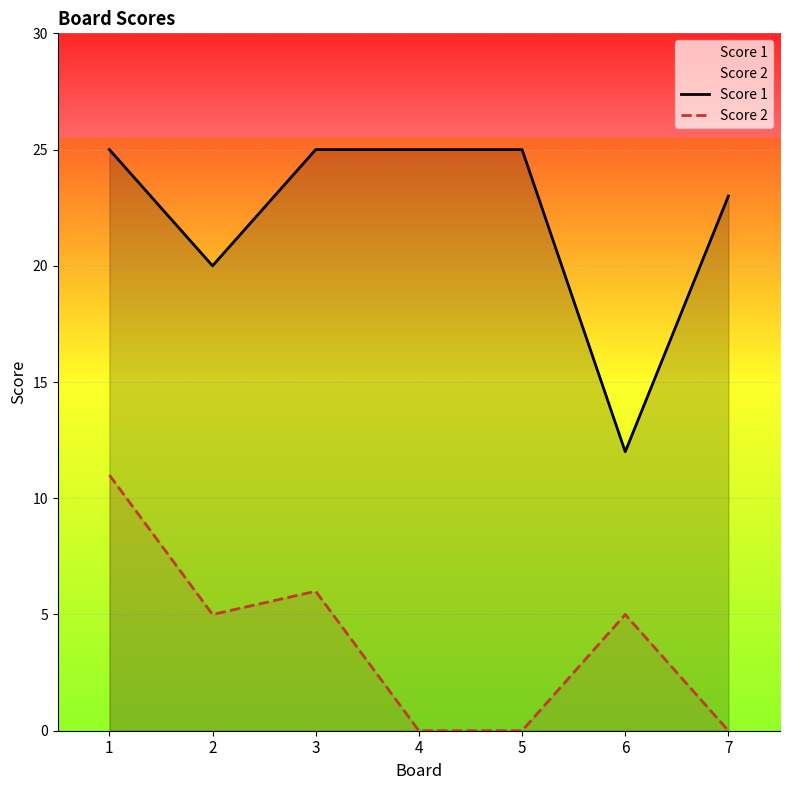

Which has a higher value, 3 or 5?

3